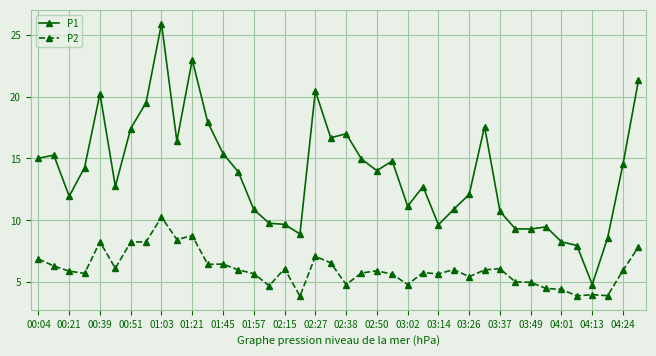

List the series in order of their overall mean, highest first.

P1, P2